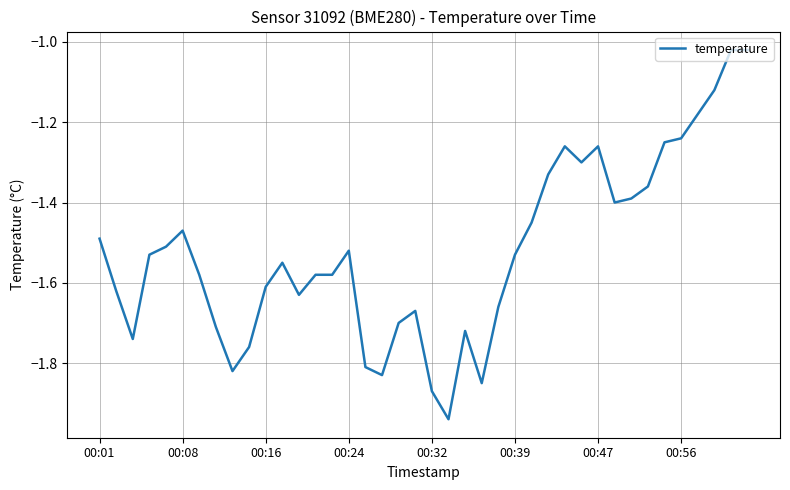

What is the difference between the maximum and minimum values?

0.9